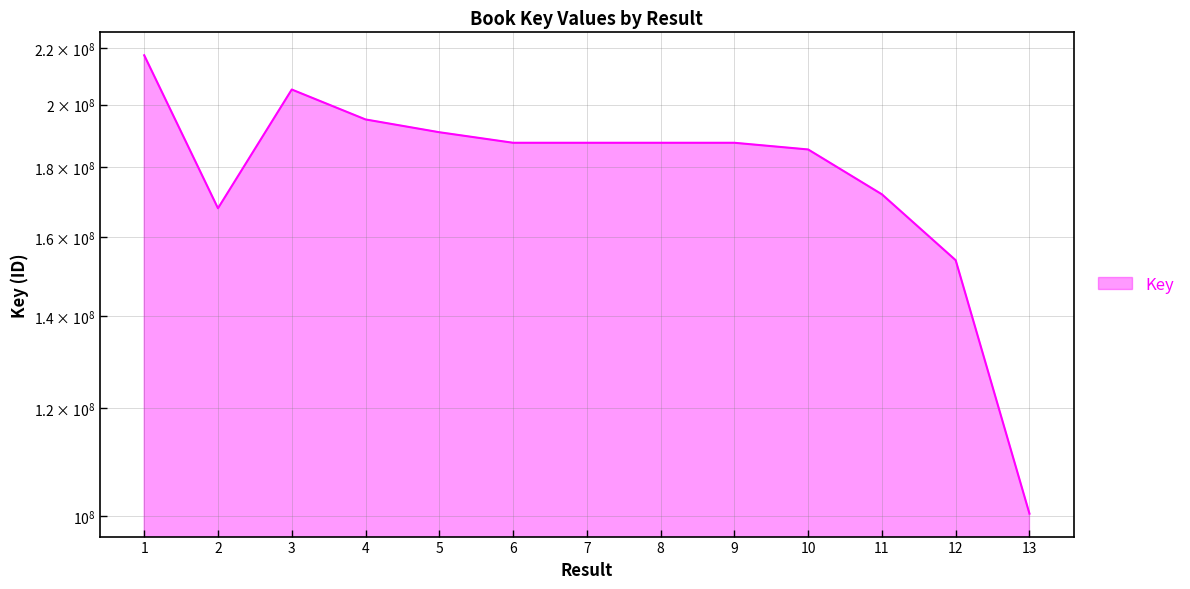

What is the ratio of the value at 4 to the value at 5?

1.0